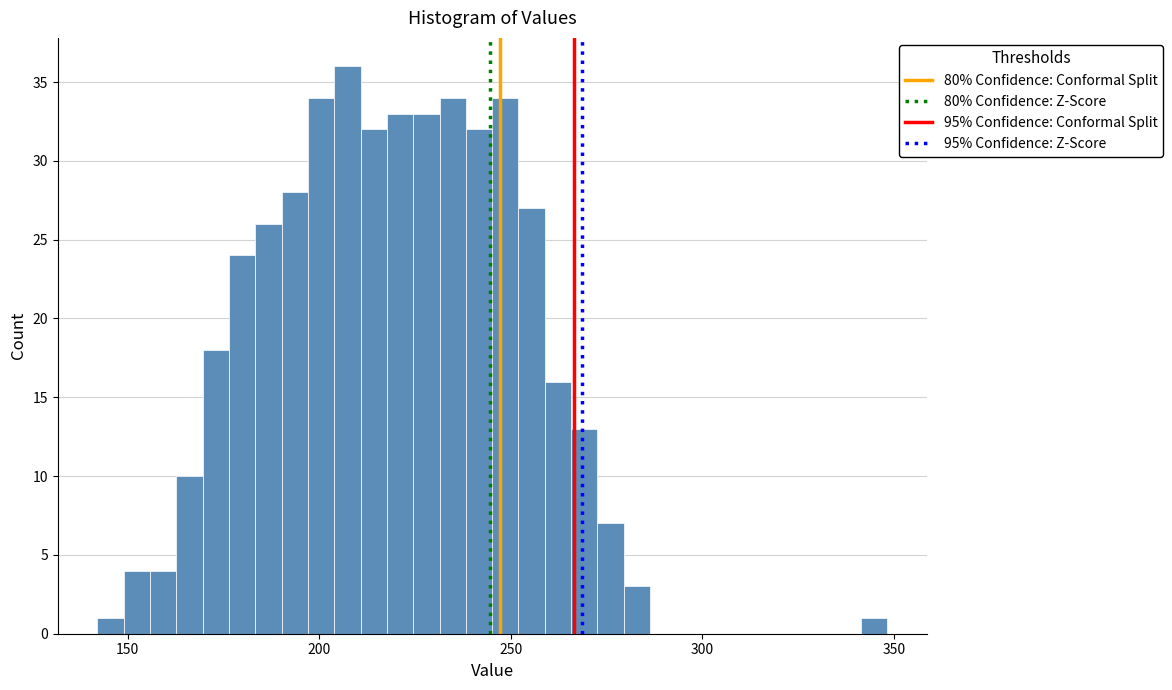

Read against the x-axis, roughly where is the centre of the tallest bar?

205